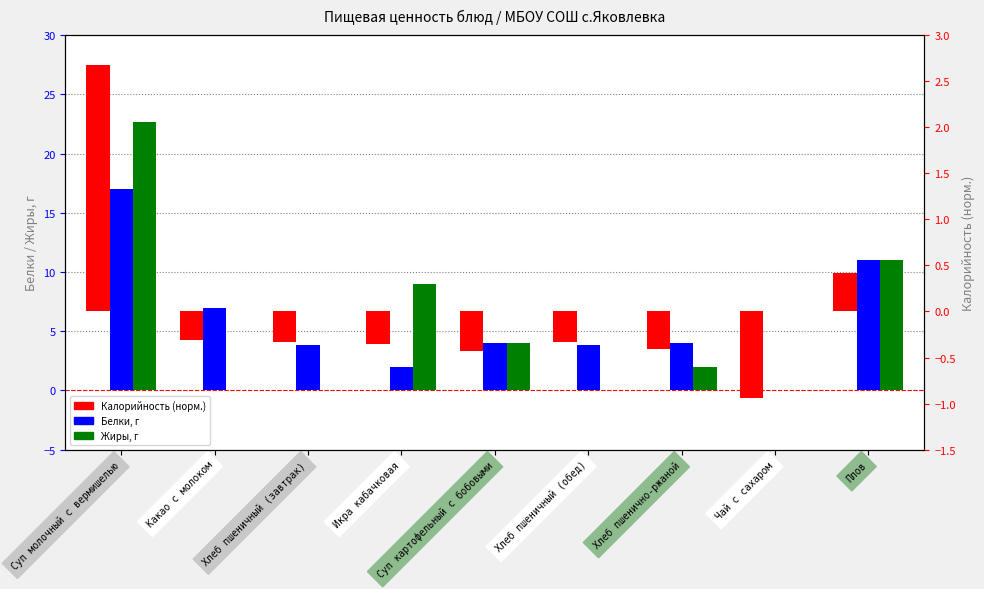

True or false: Калорийность (норм.) has a value of -0.2 at Хлеб пшеничный (завтрак).

False